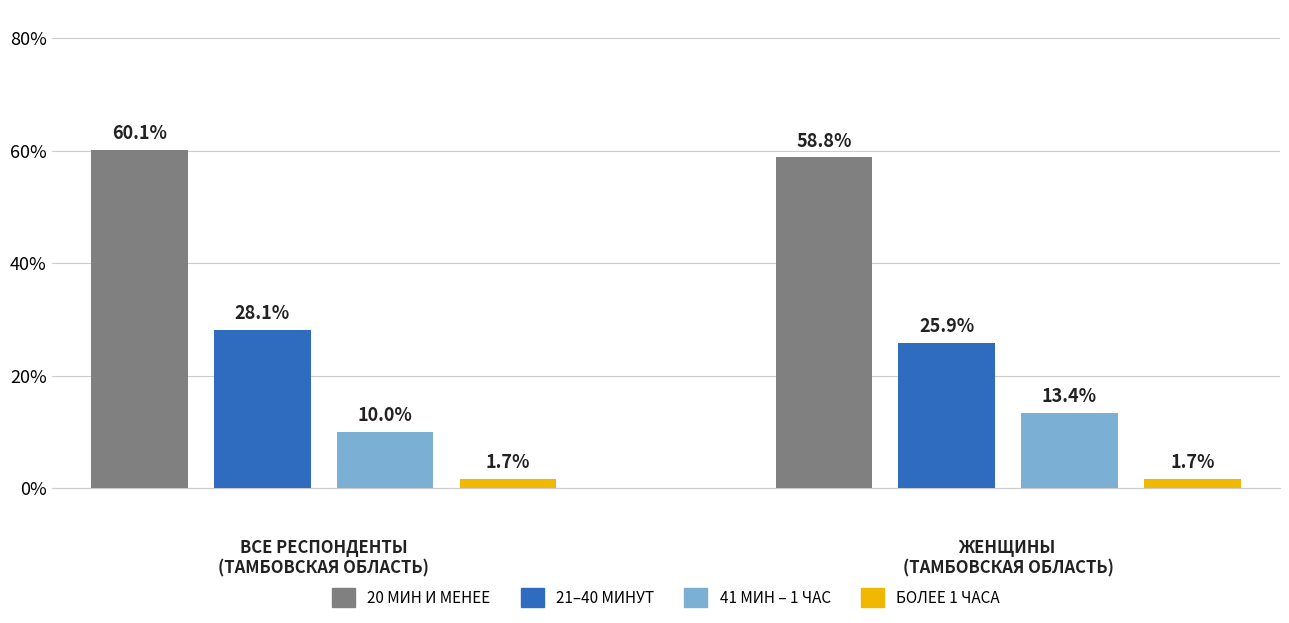

What is the value of the Женщины bar at the 4th from the left?

1.7